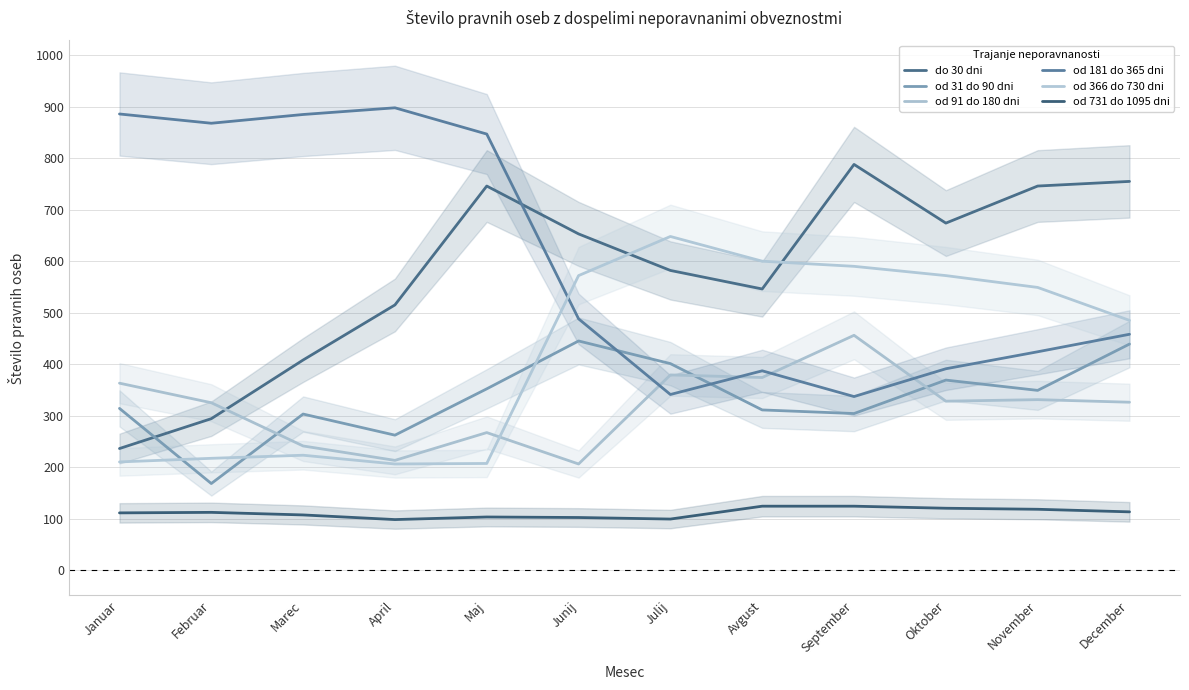

In od 31 do 90 dni, how many points are higher than both neighbors (excluding endpoints)?

3